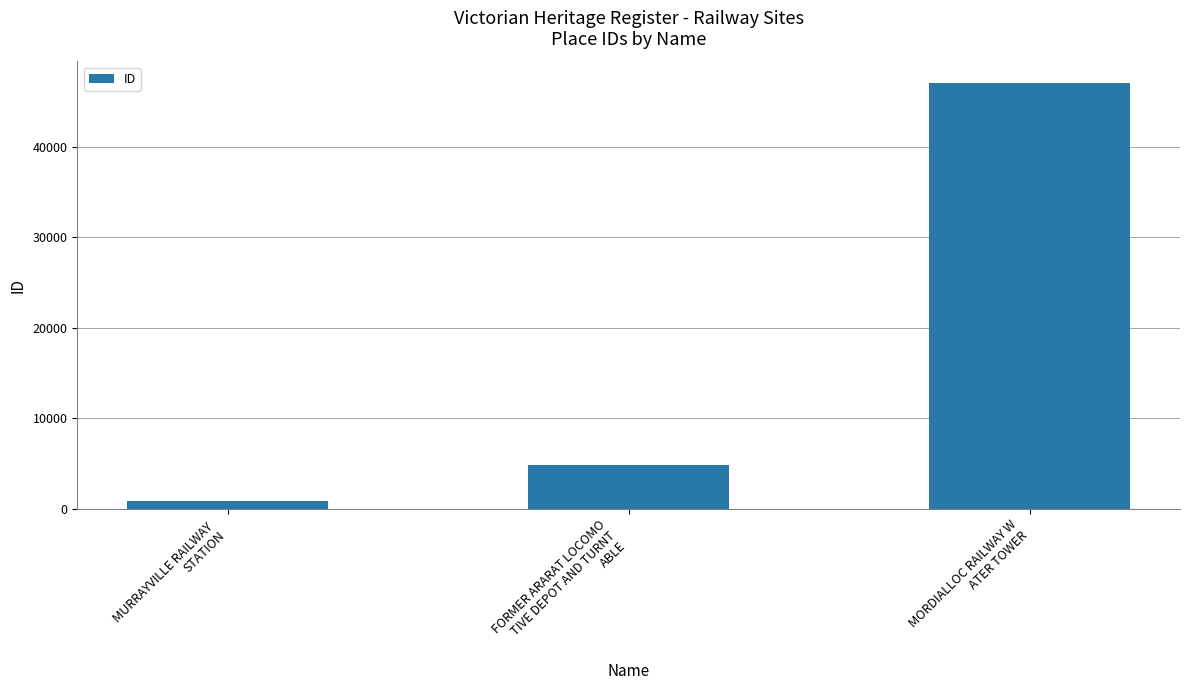

What is the maximum value shown in the chart?

47096